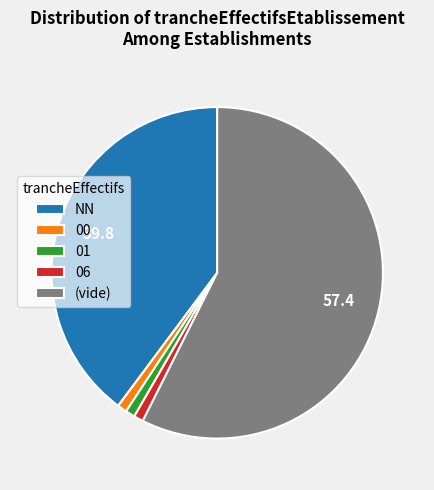

Combined, do 06 and 01 account for over 50%?

No